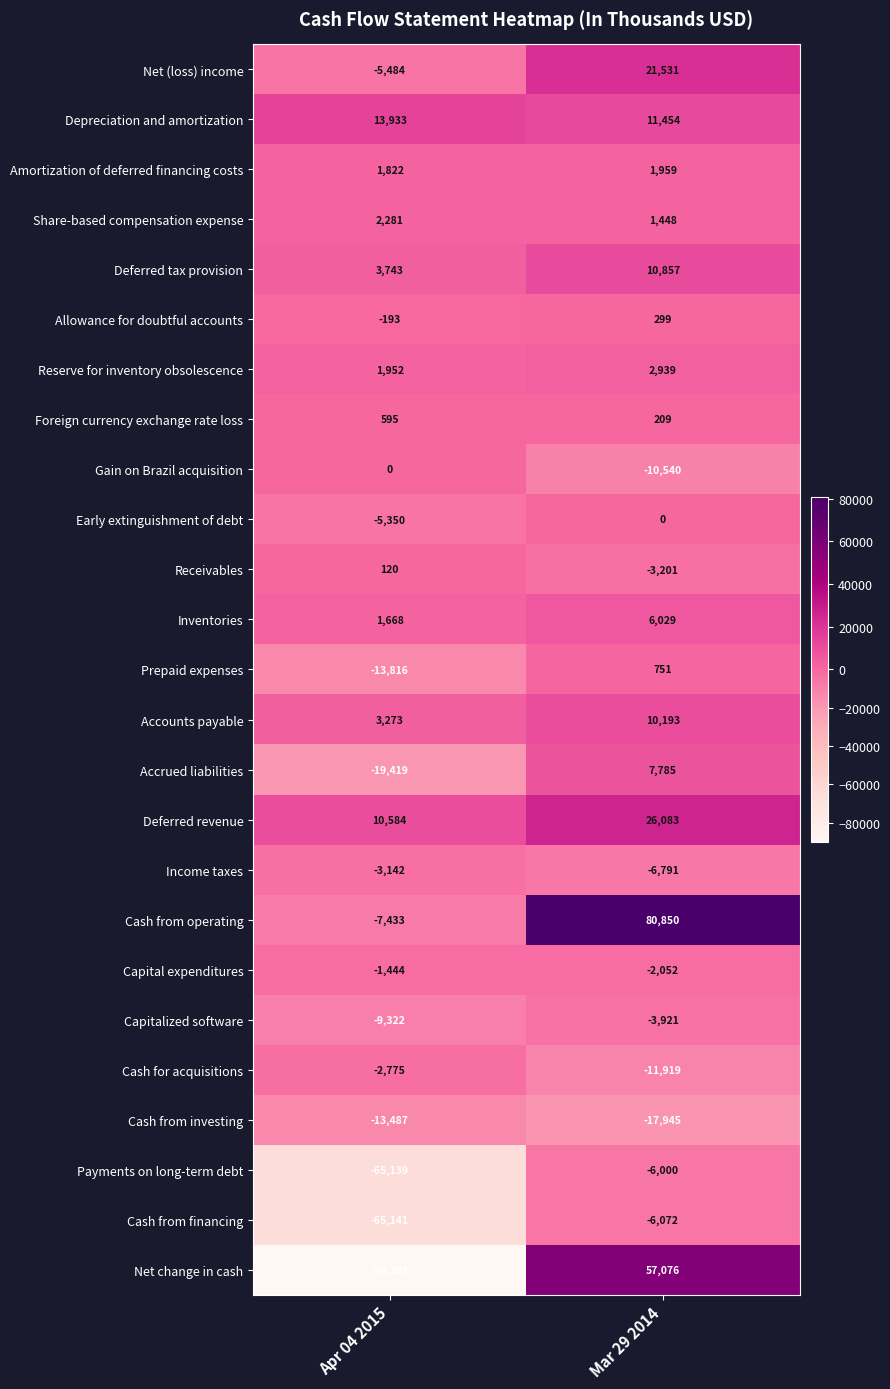

What is the sum of the Capitalized software values at Apr 04 2015 and Mar 29 2014?

-13243